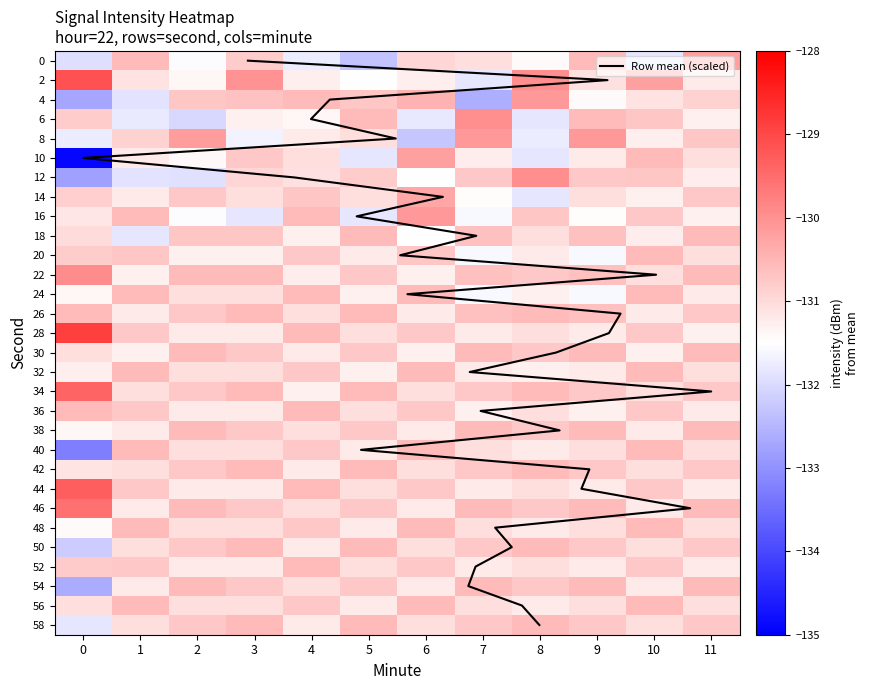

How many categories are shown in the chart?

12